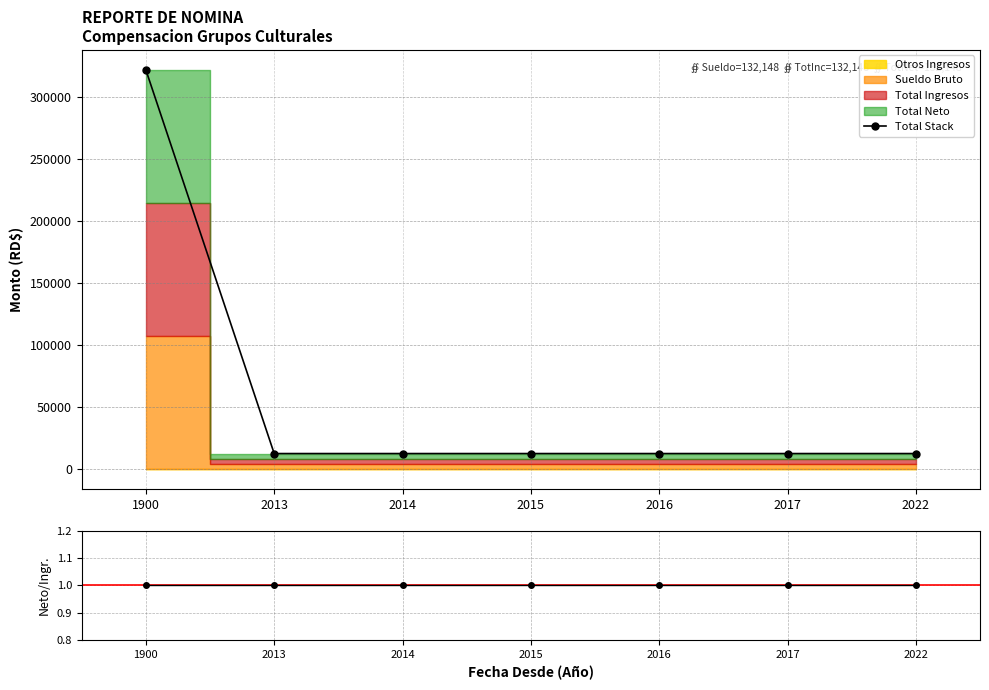

Reading left to right, list all the values displayed in this chart.

Total Stack: 322111.9	12388.9	12388.9	12388.9	12388.9	12388.9	12388.9
Neto/Ingresos: 1.0	1.0	1.0	1.0	1.0	1.0	1.0